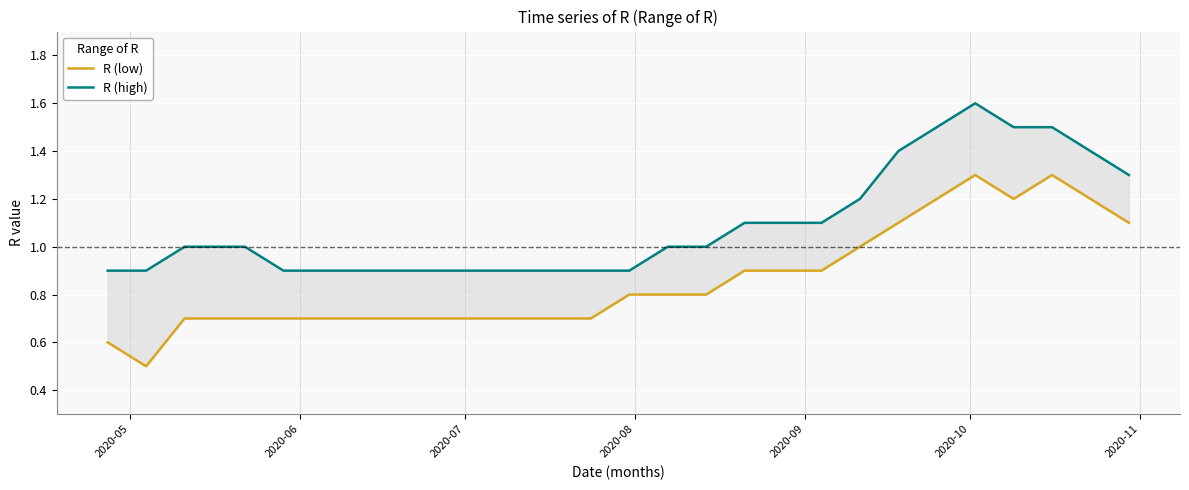

What is the value of the R (low) point at the 8th from the left?

0.7